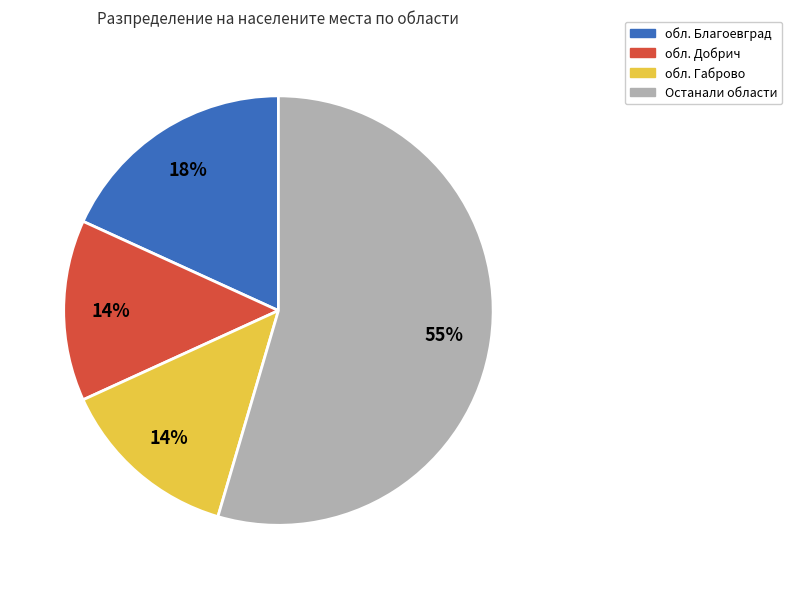

To the nearest percent, what is the difference between the largest and smallest slice percentages?

41%